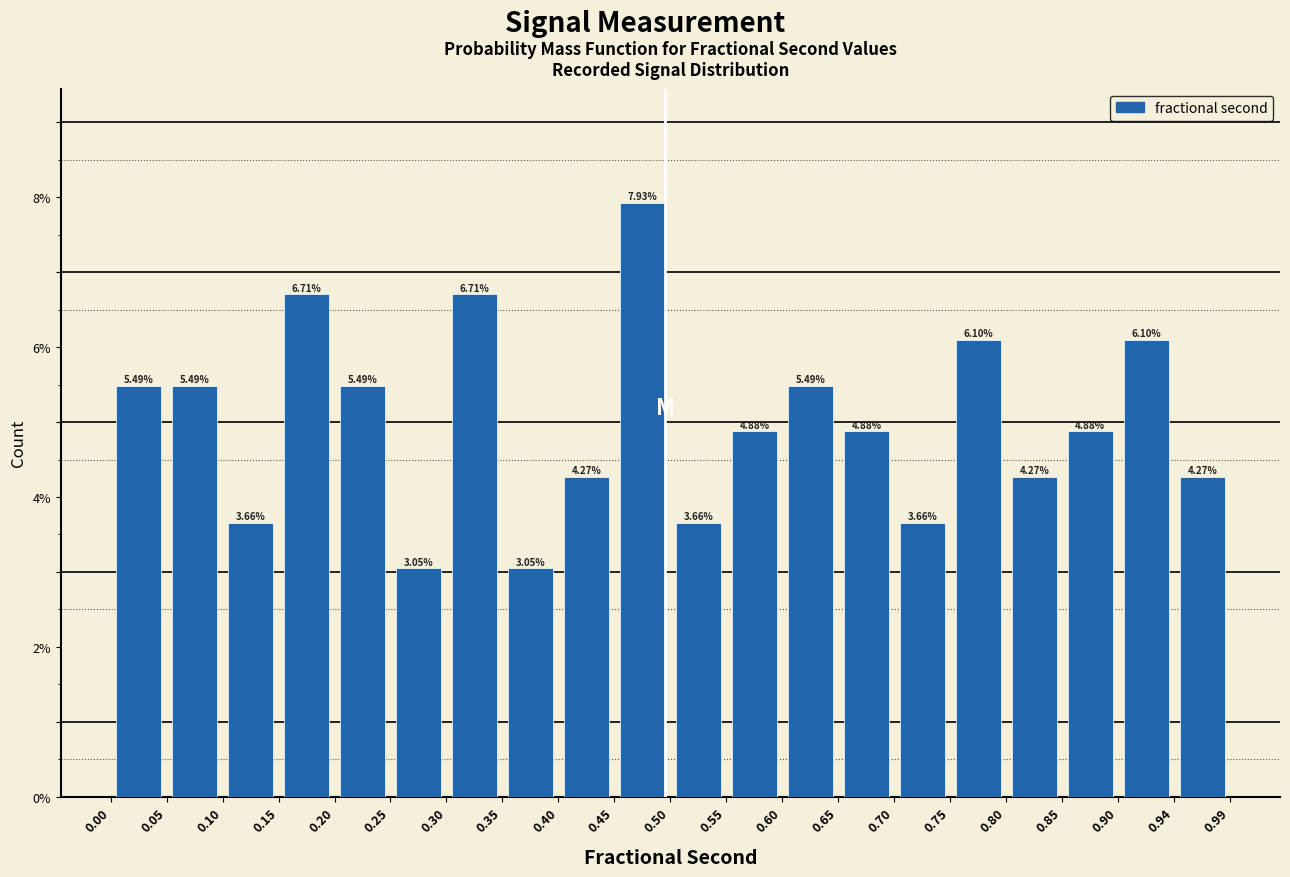

Reading left to right, list every bar in this chart as the range it spans on the x-axis followed by its height.

0.00 to 0.05: 5.49
0.05 to 0.10: 5.49
0.10 to 0.15: 3.66
0.15 to 0.20: 6.71
0.20 to 0.25: 5.49
0.25 to 0.30: 3.05
0.30 to 0.35: 6.71
0.35 to 0.40: 3.05
0.40 to 0.45: 4.27
0.45 to 0.50: 7.93
0.50 to 0.55: 3.66
0.55 to 0.60: 4.88
0.60 to 0.65: 5.49
0.65 to 0.70: 4.88
0.70 to 0.75: 3.66
0.75 to 0.80: 6.10
0.80 to 0.85: 4.27
0.85 to 0.90: 4.88
0.90 to 0.94: 6.10
0.94 to 0.99: 4.27